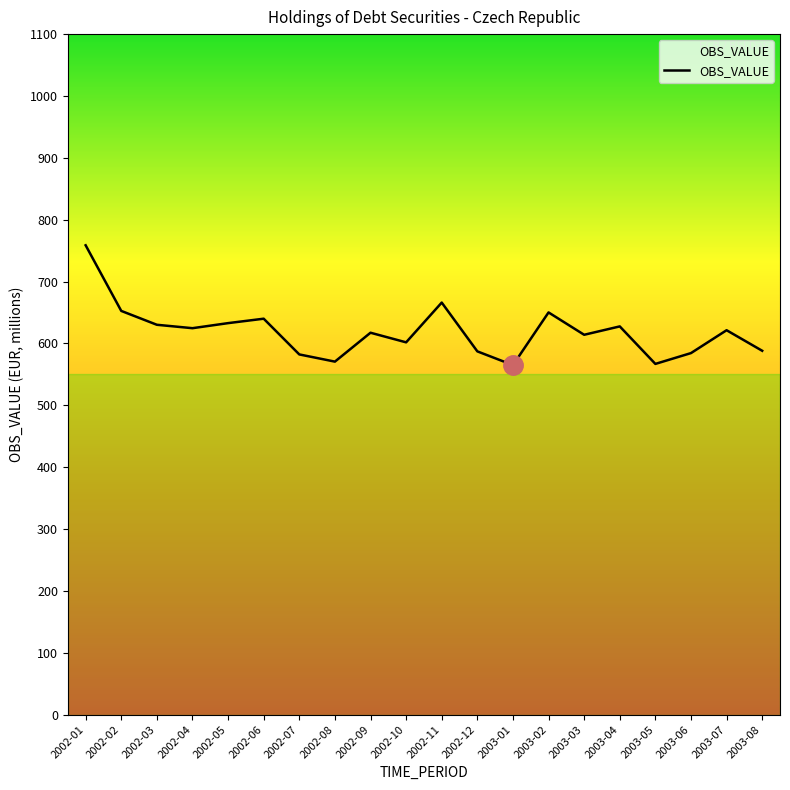

Count the number of categories in the chart.

20